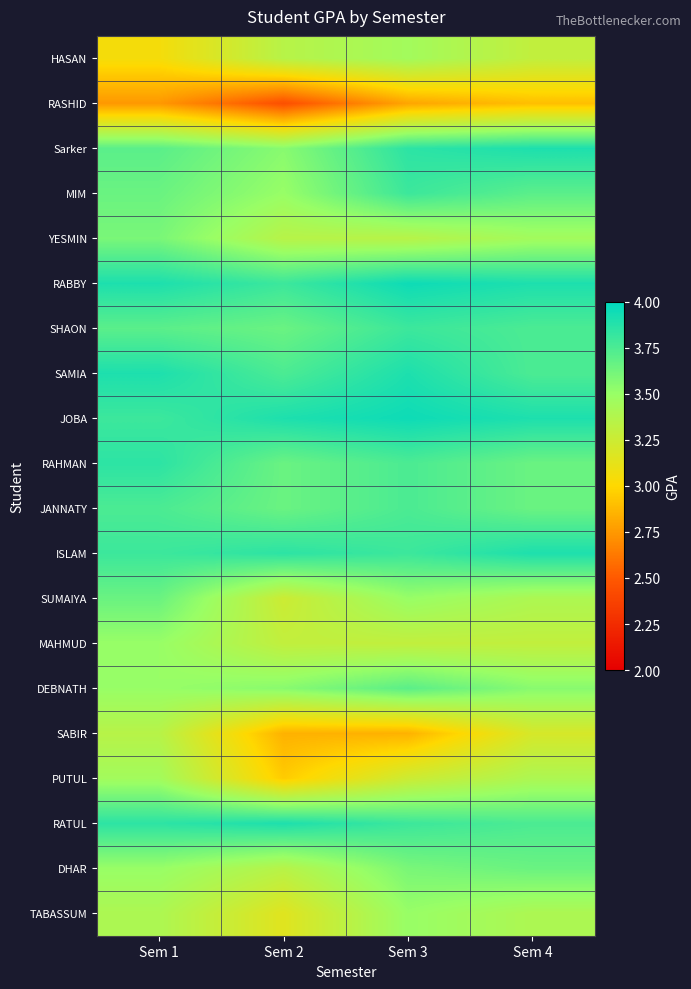

Between Sem 2 and Sem 1, which is larger?

Sem 2